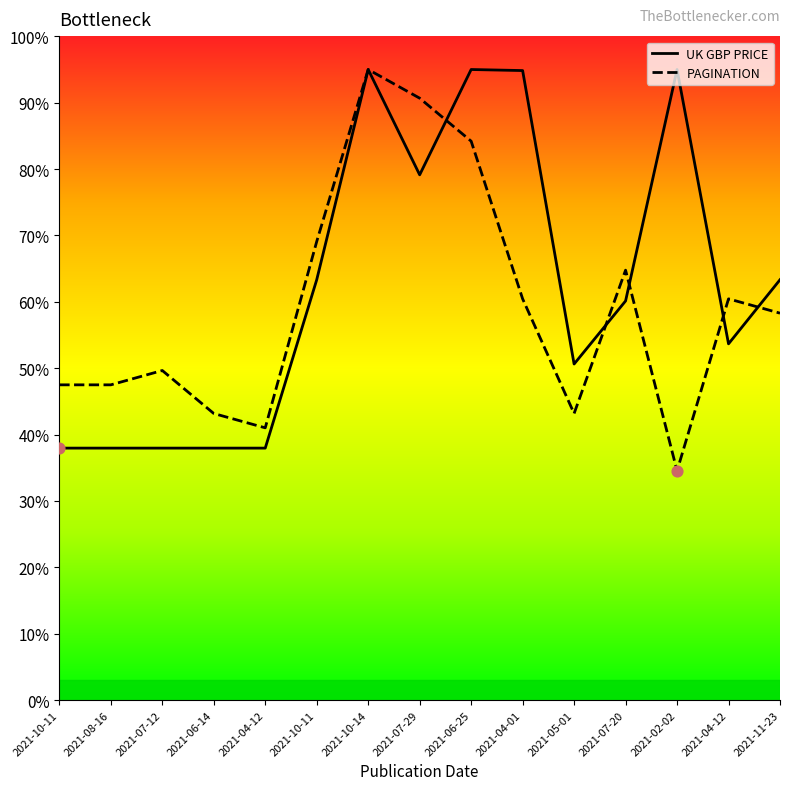

Which series has the largest Y range (max minus min)?

PAGINATION